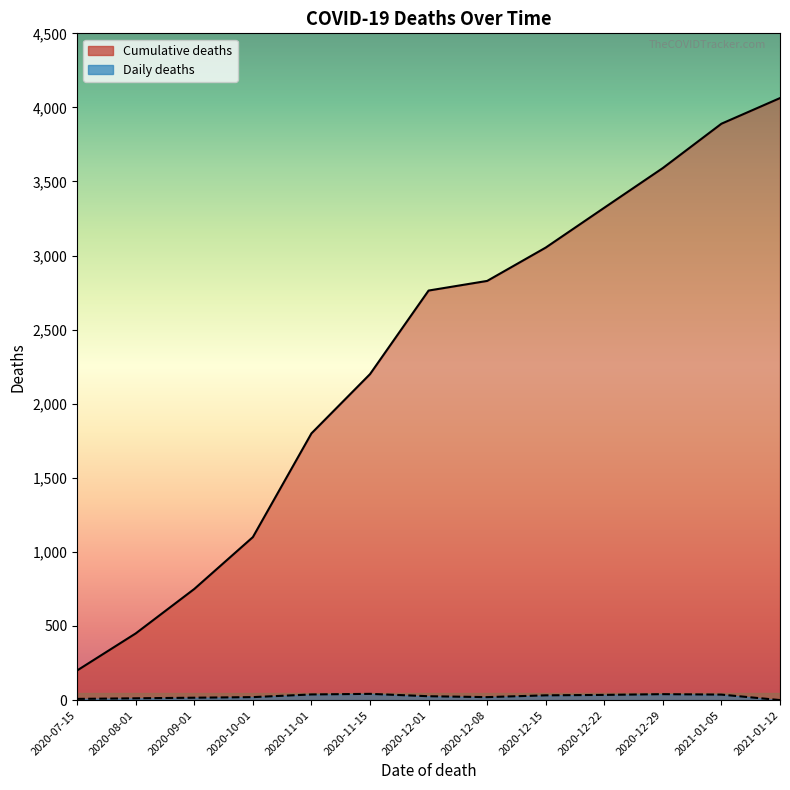

Rank the series at 2020-10-01 from lowest to highest value.

Daily deaths, Cumulative deaths